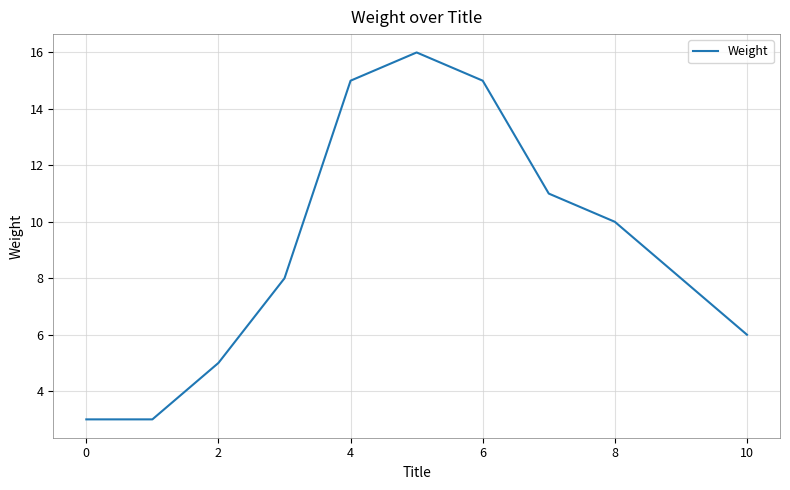

What is the difference between the maximum and minimum values?

13